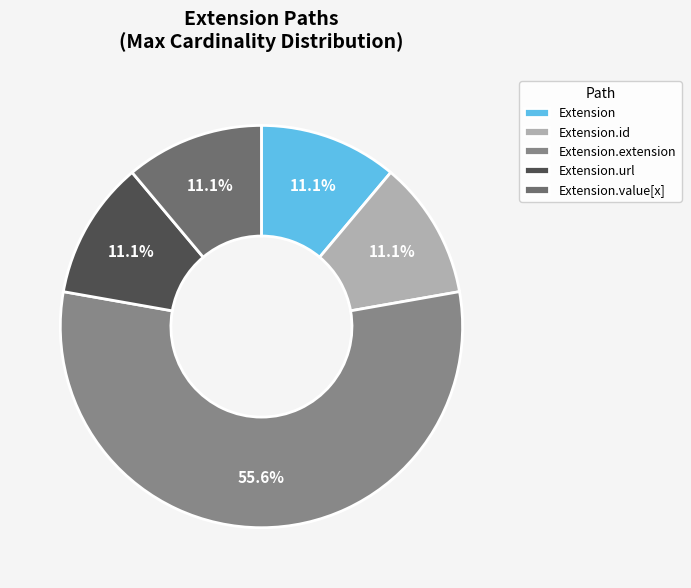

Is the sum of Extension and Extension.id greater than half?

No